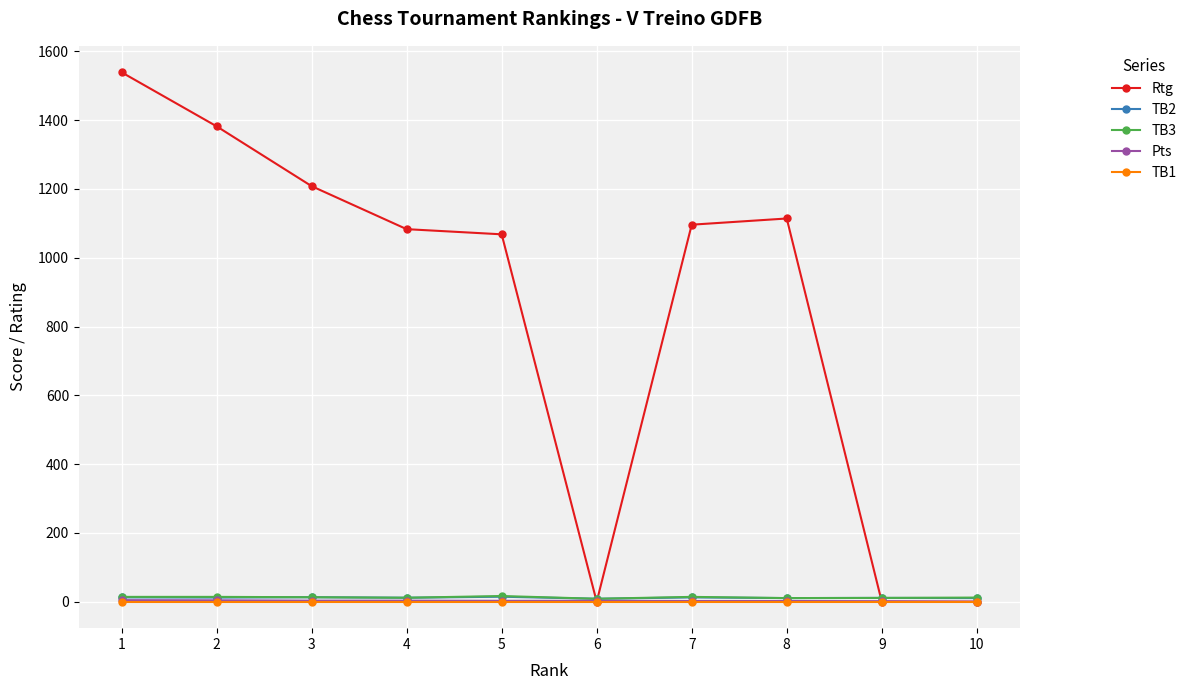

True or false: Rtg has more than 0 points higher than both neighbors.

True